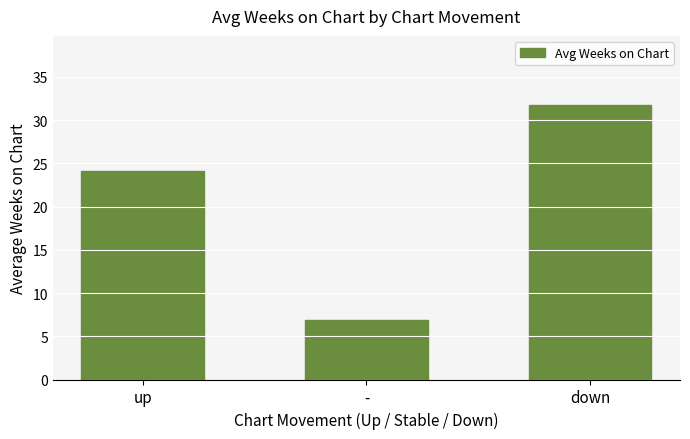

Rank the categories by value from highest to lowest.

down, up, -